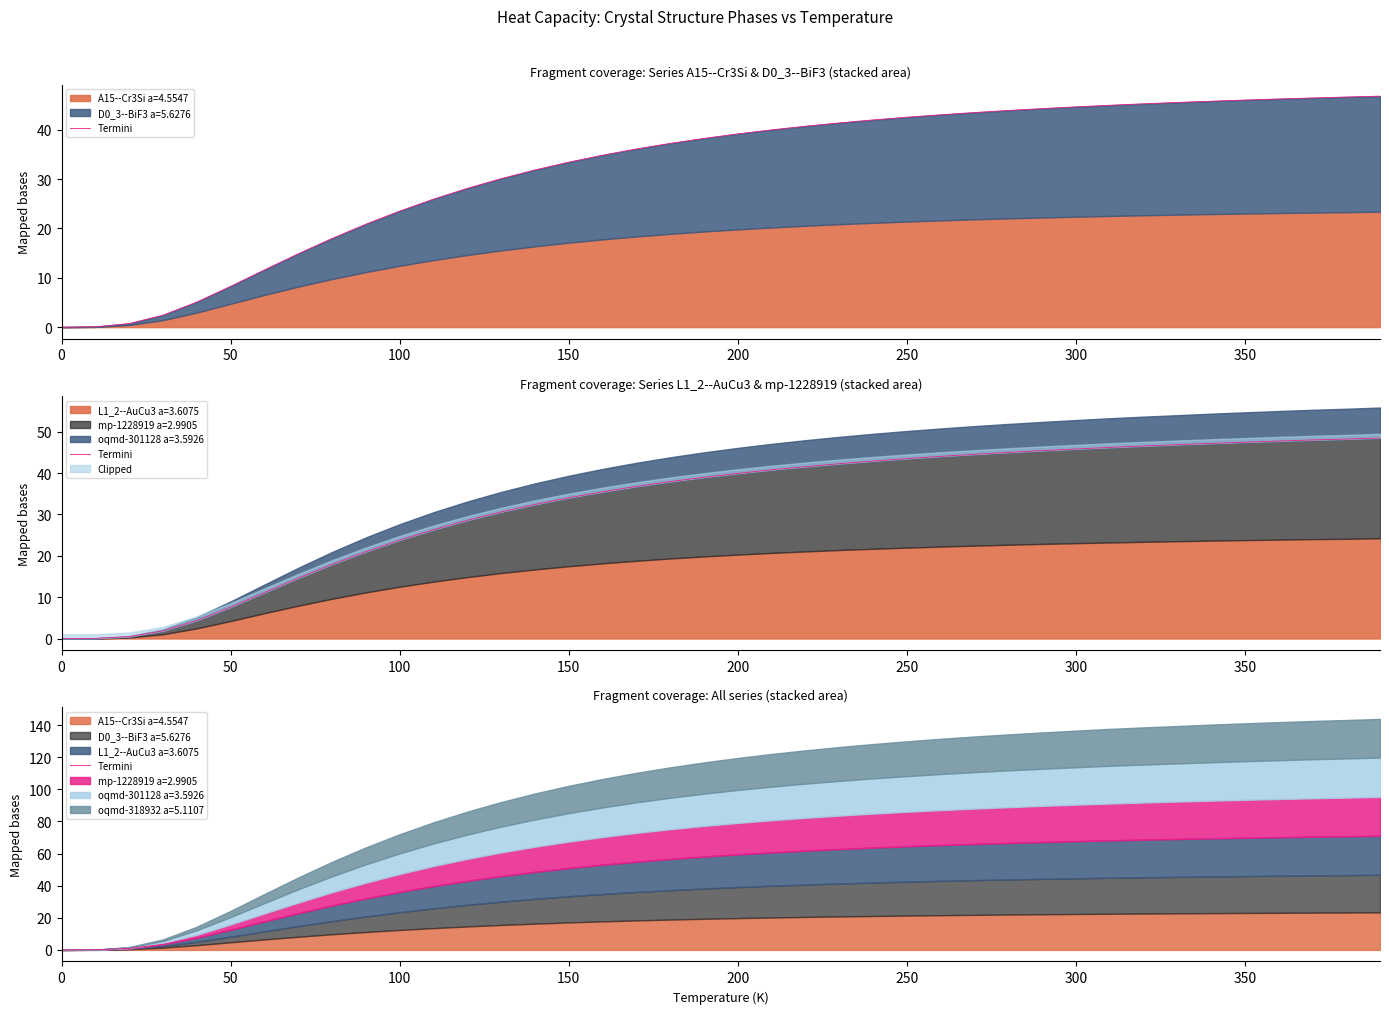

What is the difference between the maximum and minimum values?

71.0